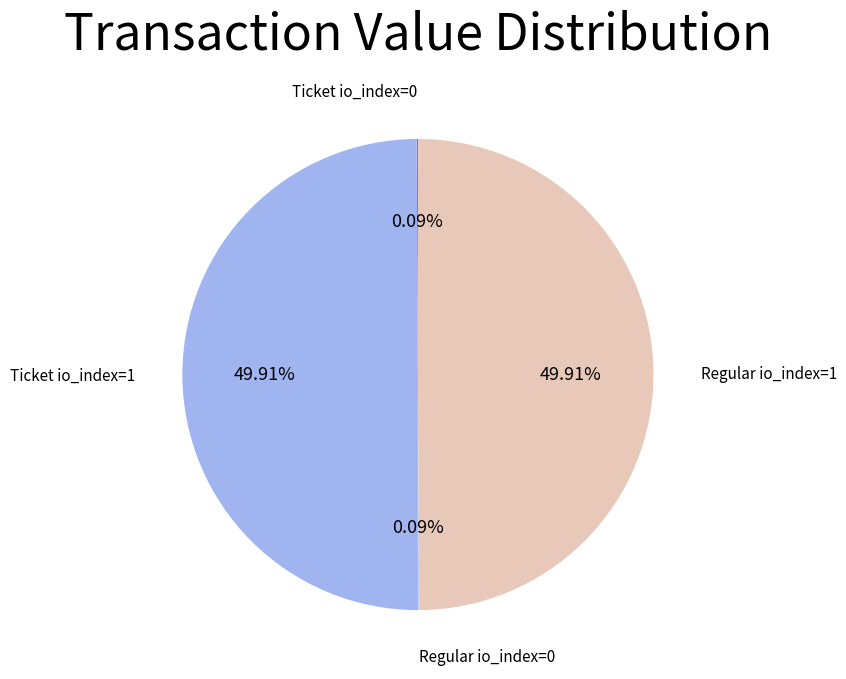

How many slices are in this pie chart?

4